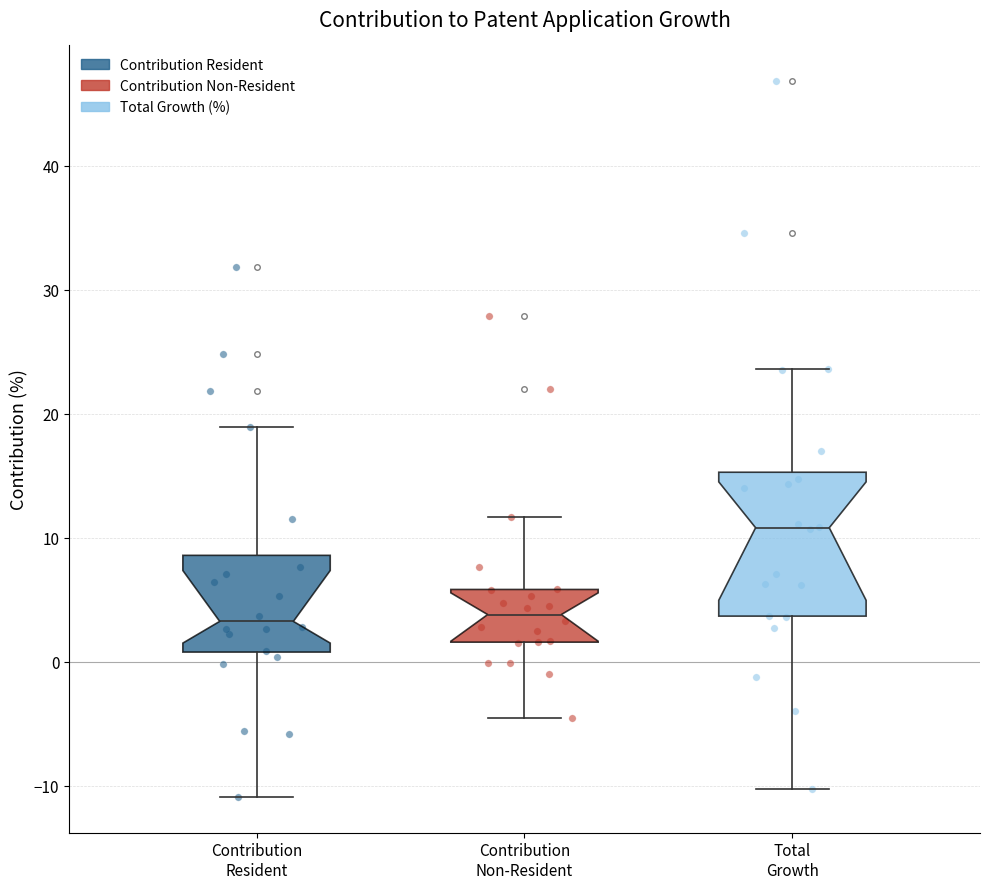

Reading left to right, read every box against the y-axis: the position of its median line, the range the box covers, and the ends of its whiskers. The values are not printed on the chart, so give them approximately, as read against the axis.

Contribution Resident: median 3, box 1 to 9, whiskers -11 to 19
Contribution Non-Resident: median 4, box 2 to 6, whiskers -4 to 12
Total Growth: median 11, box 4 to 15, whiskers -10 to 24